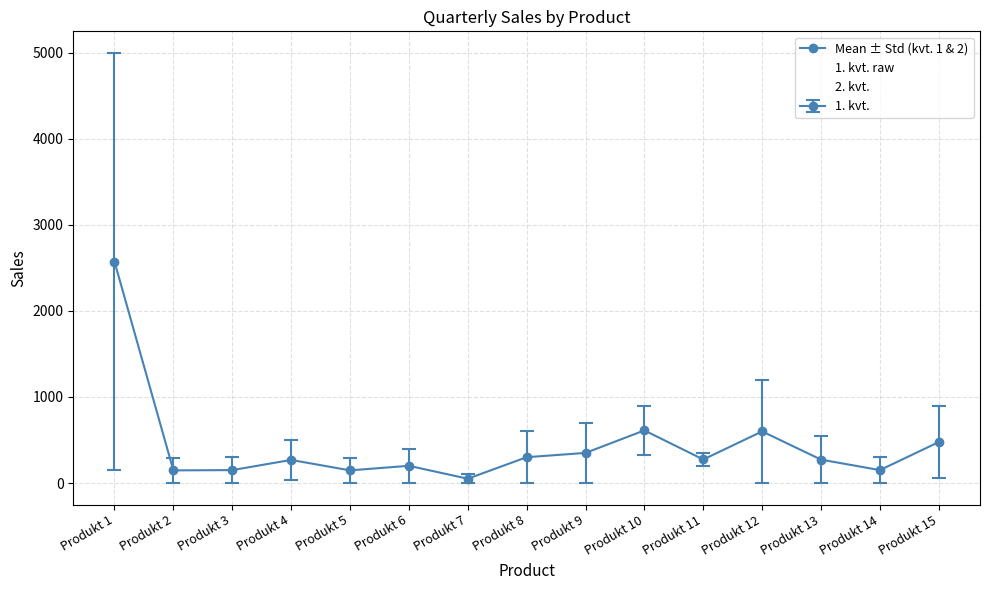

What is the value of the Mean ± Std (kvt. 1 & 2) point at the 15th from the left?

476.2